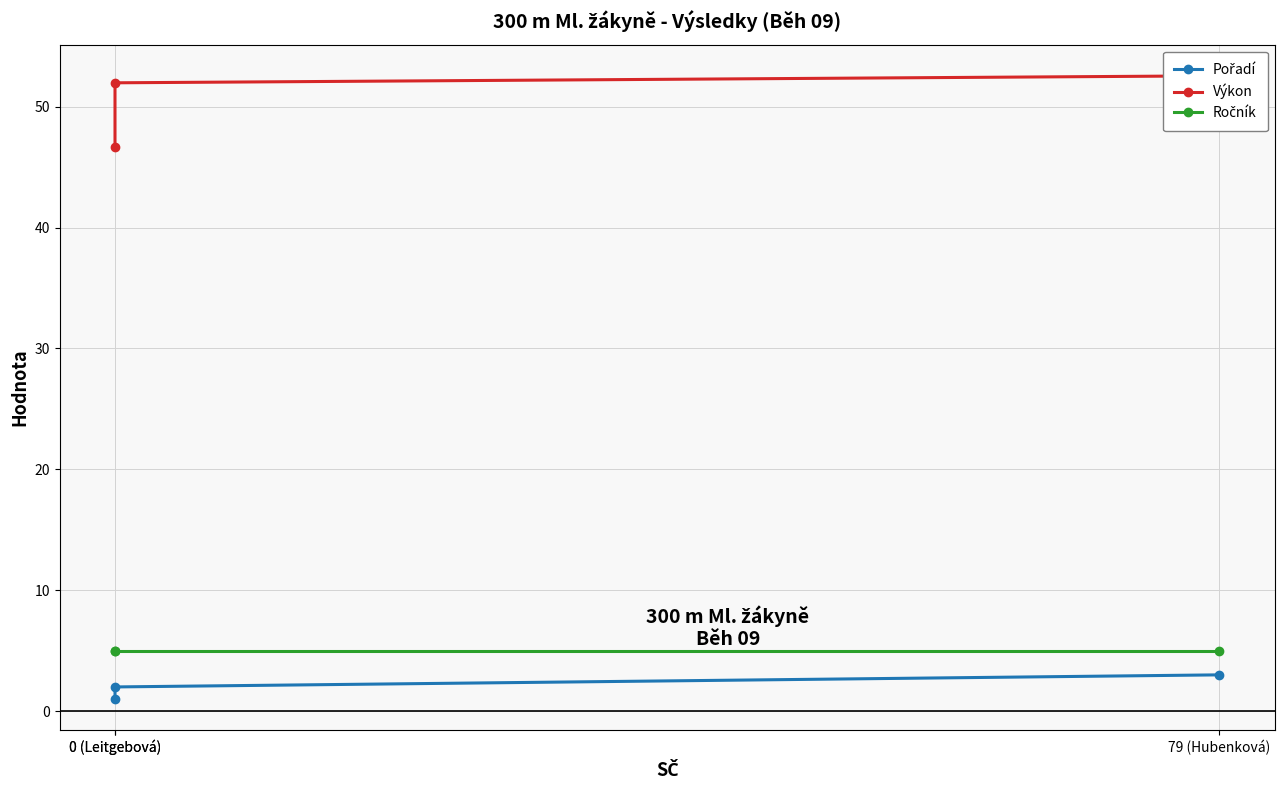

True or false: Pořadí has a value of 1.4 at 0 (Leitgebová).

False